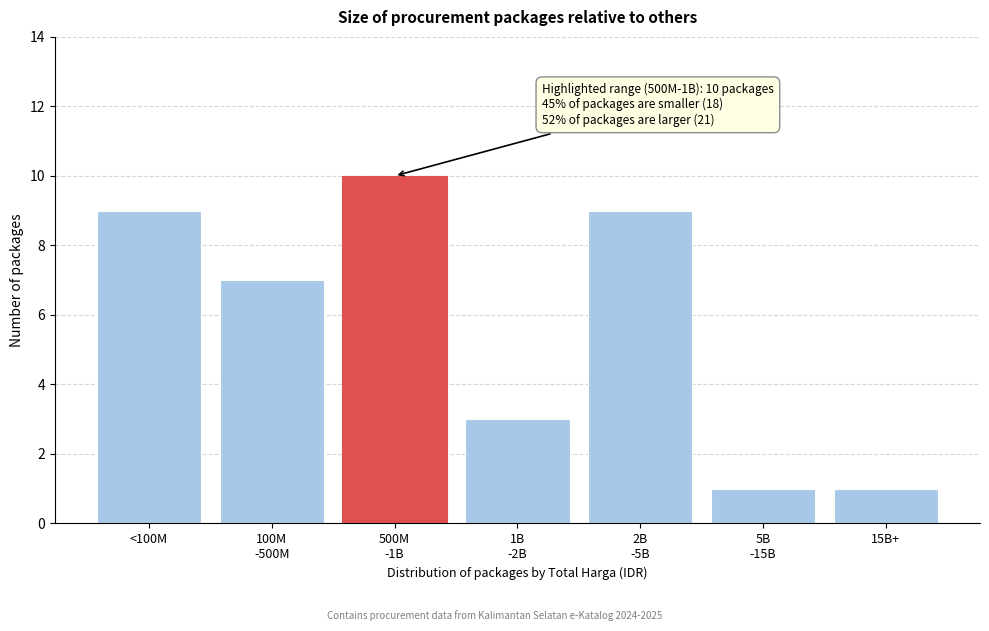

Reading left to right, list all the values displayed in this chart.

9	7	10	3	9	1	1